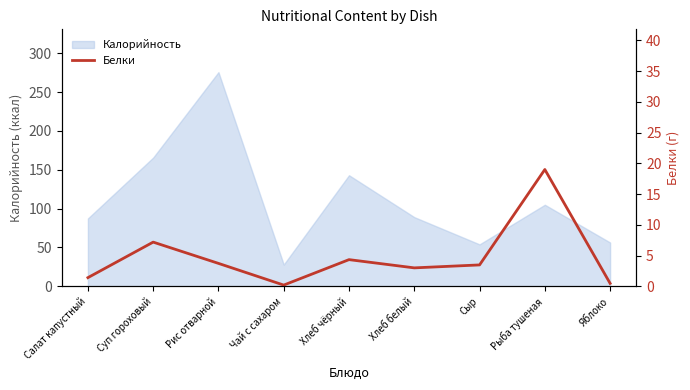

The value at Салат капустный is 0.7. True or false?

False